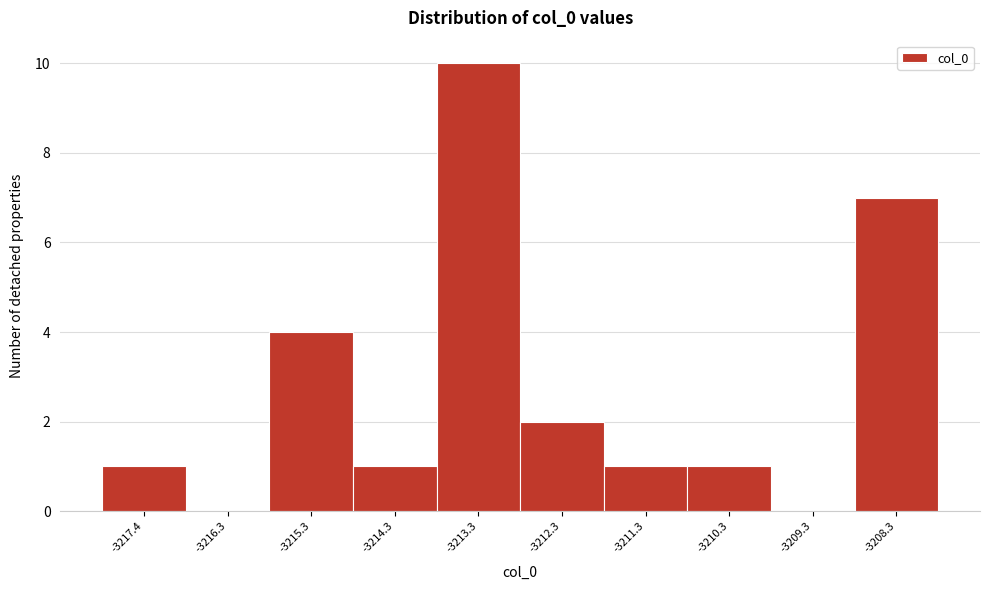

Reading left to right, list all the values displayed in this chart.

-3217.4=1	-3216.3=0	-3215.3=4	-3214.3=1	-3213.3=10	-3212.3=2	-3211.3=1	-3210.3=1	-3209.3=0	-3208.3=7